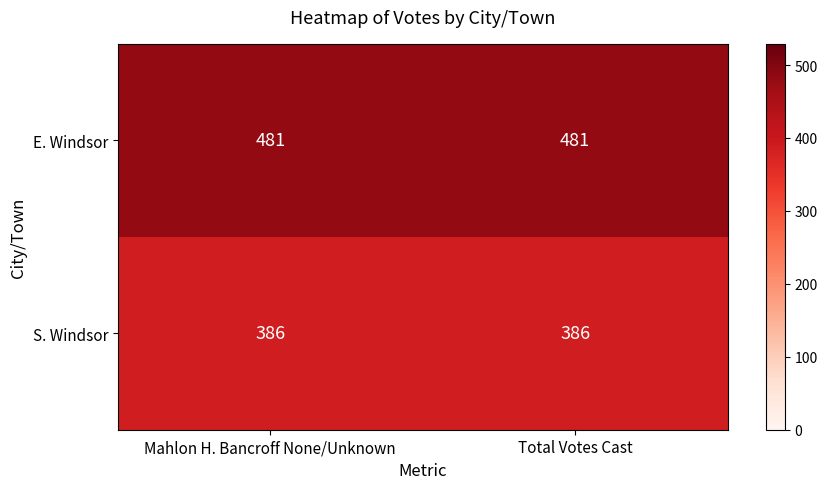

The S. Windsor series shows 655 at Total Votes Cast. True or false?

False